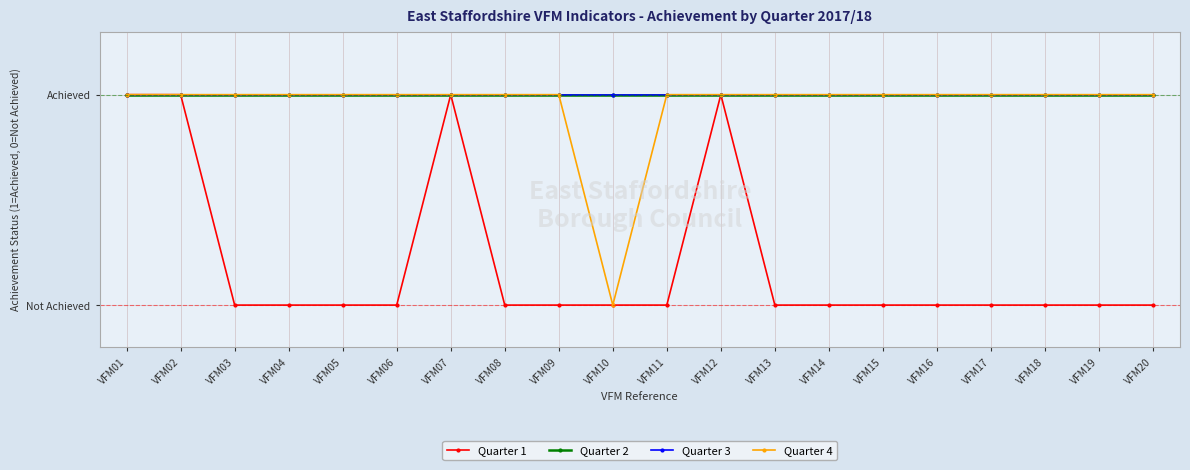

List the series in order of their peak value, highest first.

Quarter 1, Quarter 2, Quarter 3, Quarter 4